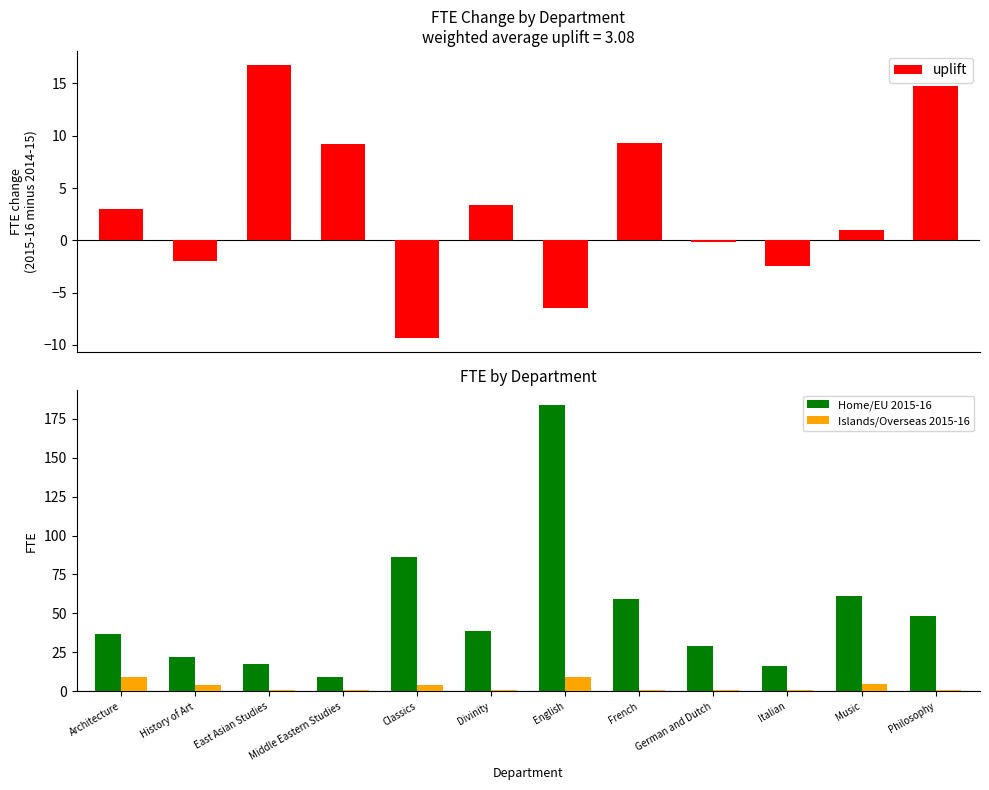

What is the difference between the maximum and minimum values in the Home/EU 2015-16 series?

174.8